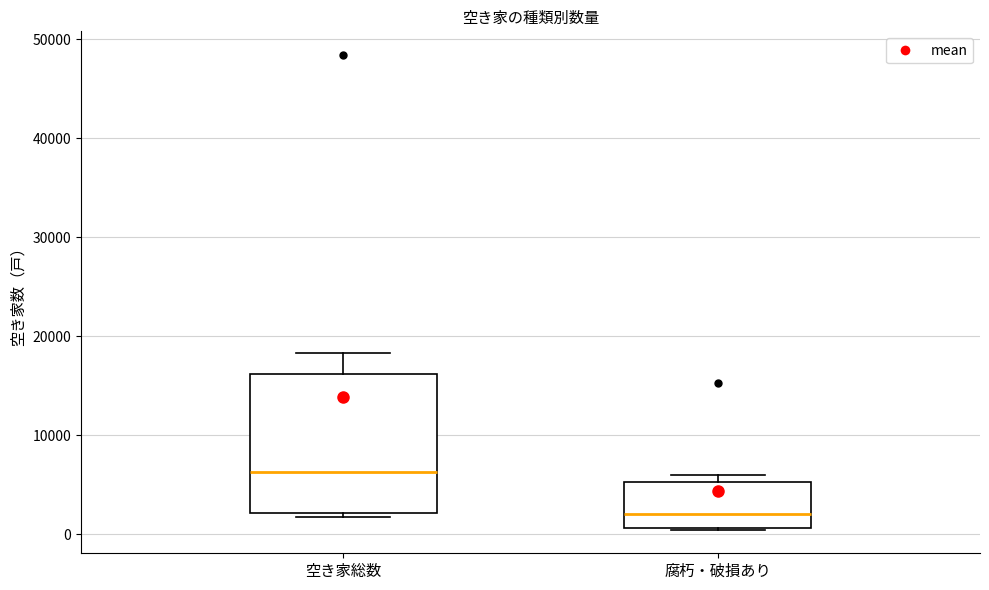

Which box is the tallest, from its lower edge to its upper edge?

空き家総数